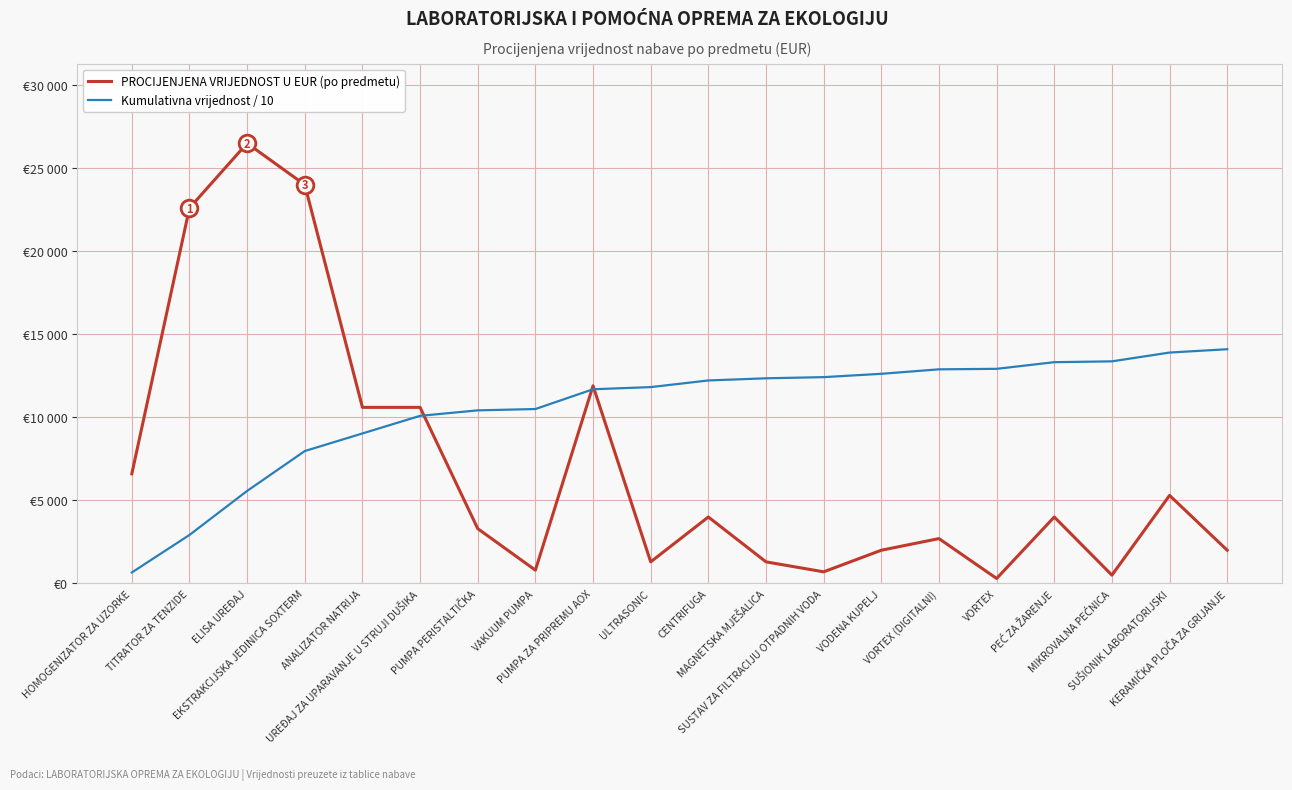

What is the label of the 14th point from the left?

VODENA KUPELJ